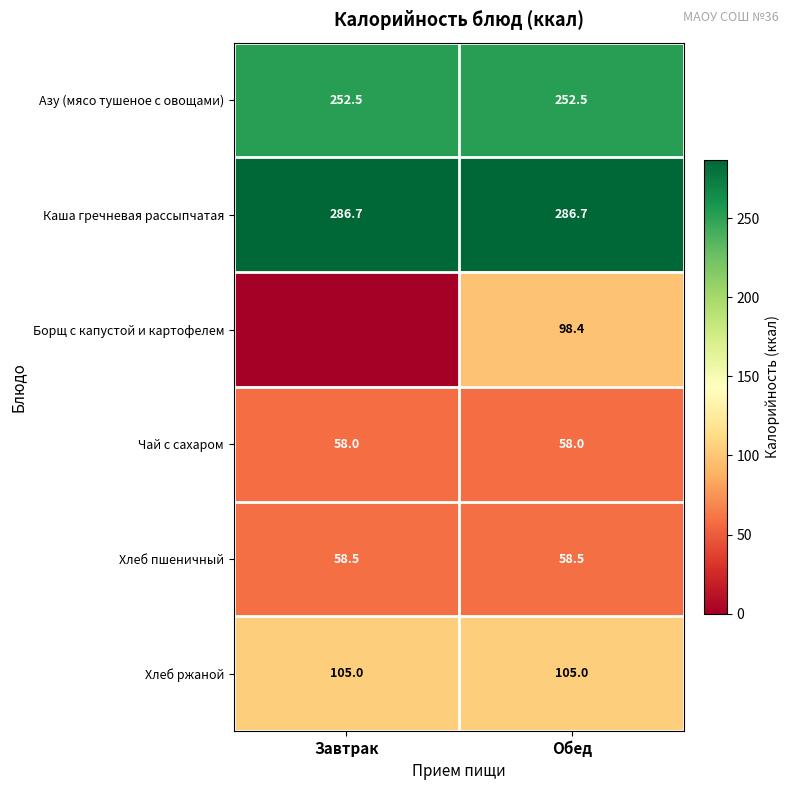

True or false: Борщ с капустой и картофелем has a value of 155.8 at Обед.

False